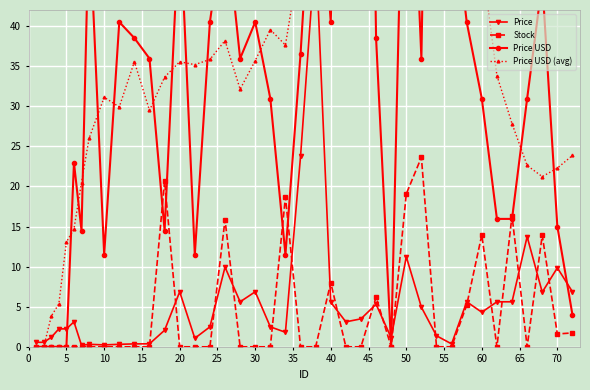

What is the highest value of the Stock series?

23.6